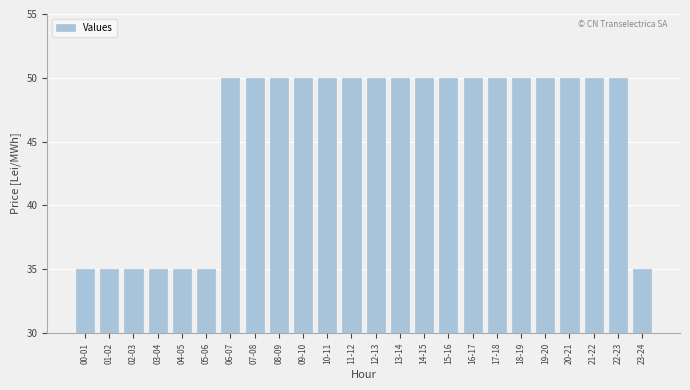

Reading left to right, transcribe all the data shown in this chart.

00-01=35	01-02=35	02-03=35	03-04=35	04-05=35	05-06=35	06-07=50	07-08=50	08-09=50	09-10=50	10-11=50	11-12=50	12-13=50	13-14=50	14-15=50	15-16=50	16-17=50	17-18=50	18-19=50	19-20=50	20-21=50	21-22=50	22-23=50	23-24=35